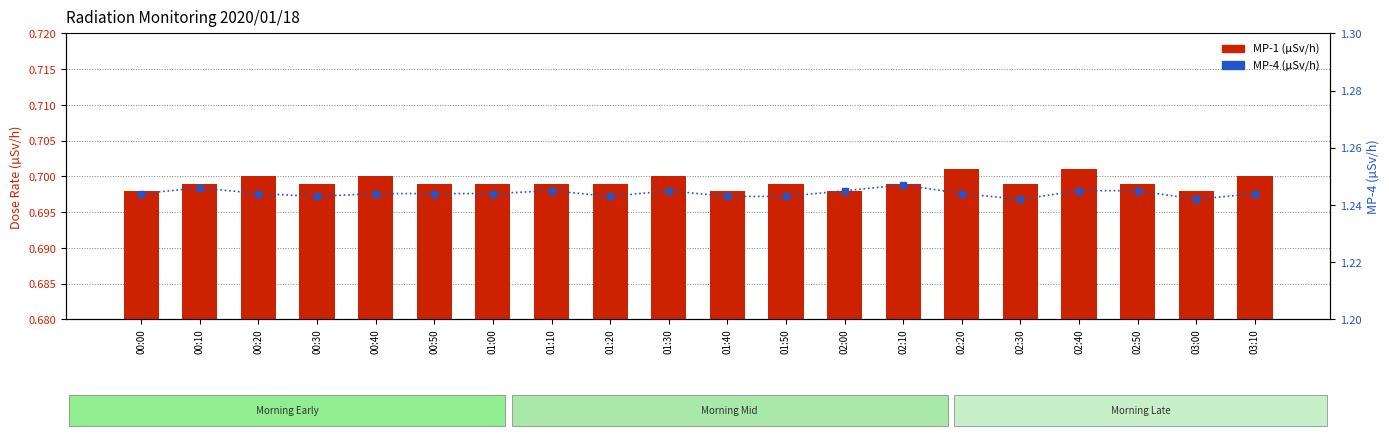

How many MP-4 (µSv/h) values are between 1 and 2?

20